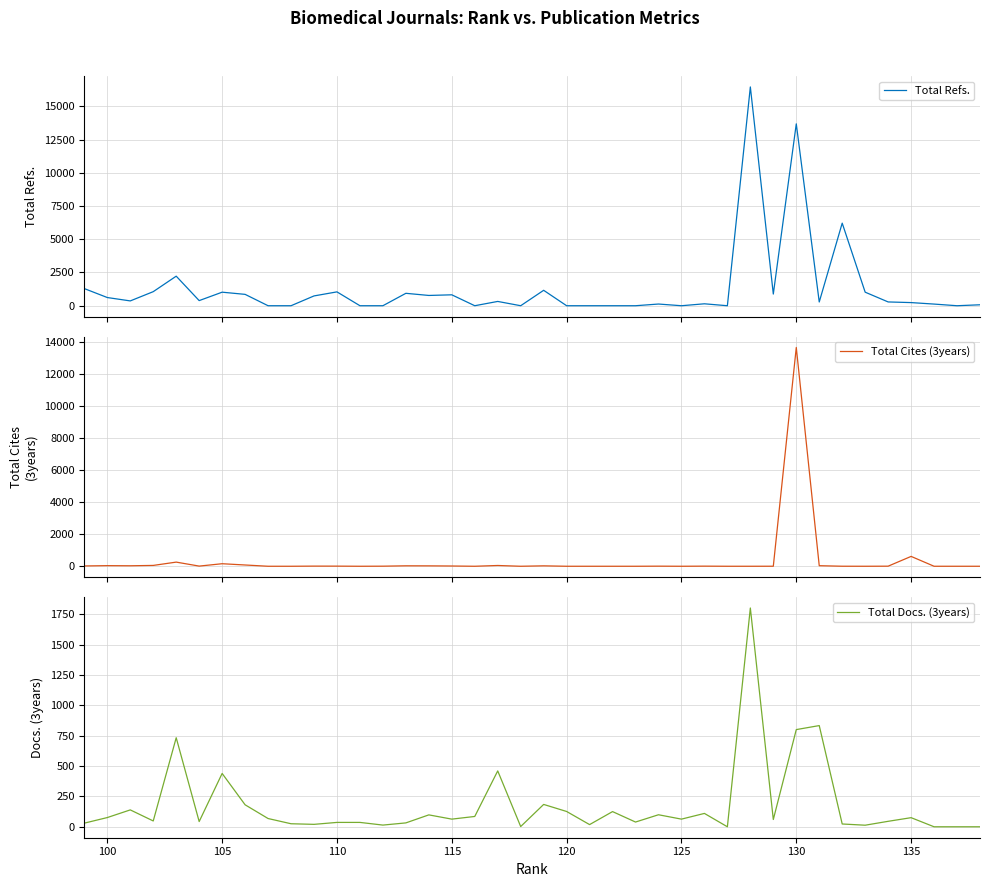

True or false: Total Refs. has a value of -5116 at 16.

False